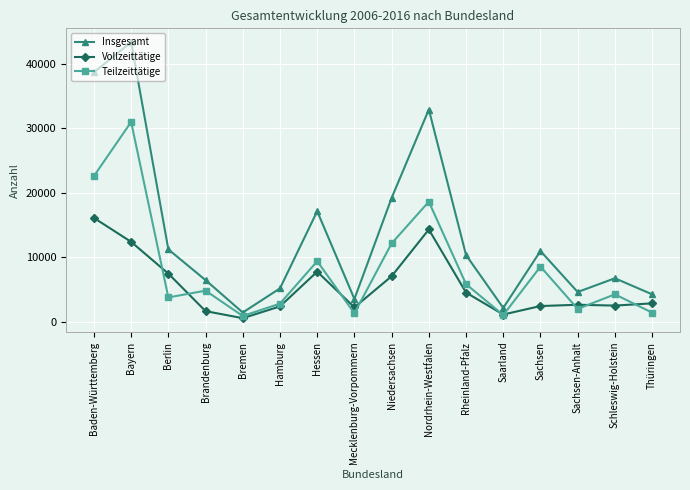

Count the number of categories in the chart.

16